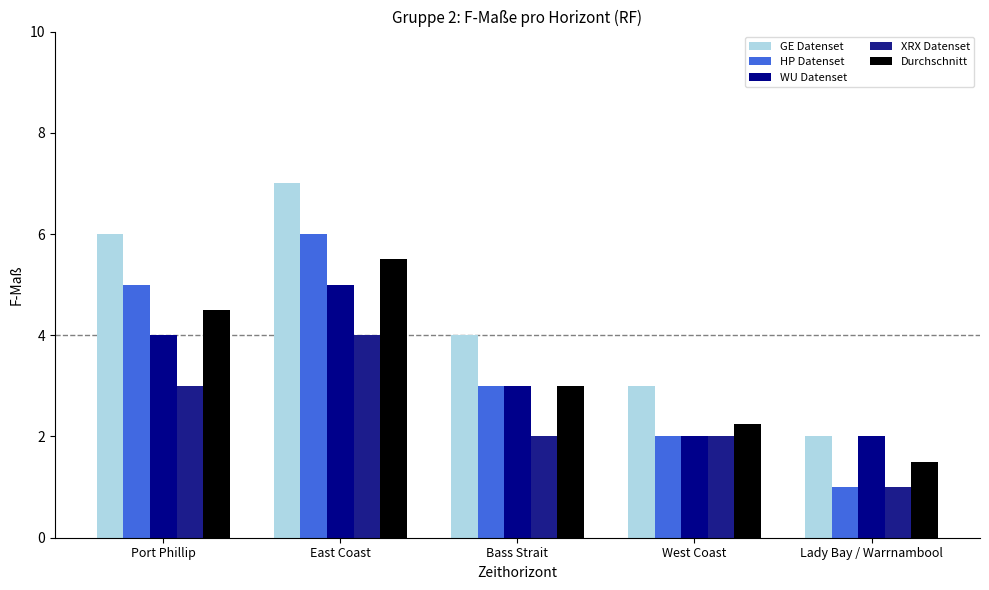

At which label does WU Datenset first exceed 3?

Port Phillip